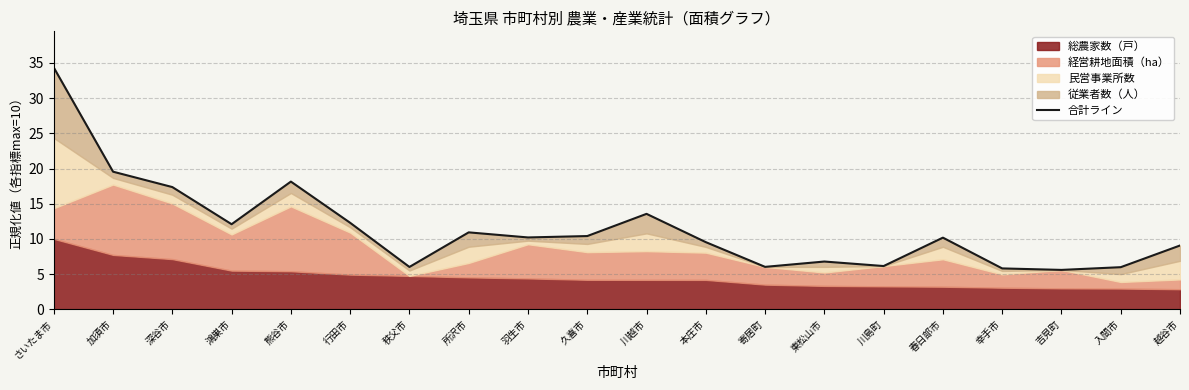

What is the sum of all values?

229.8